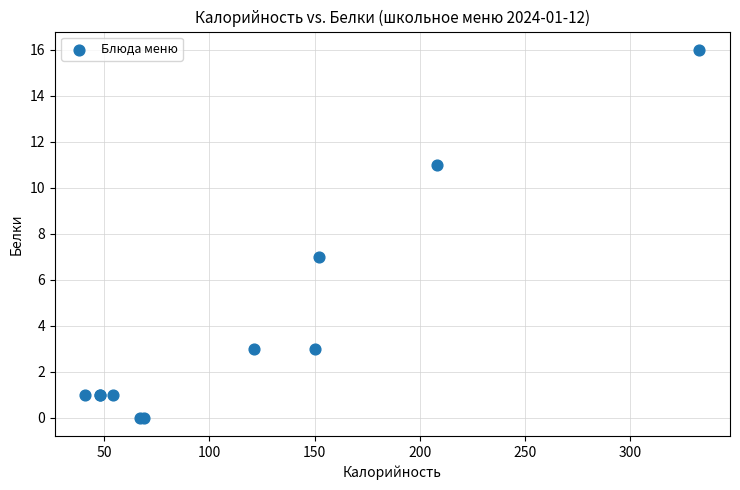

What Y value in the scatter plot is closest to 8?

7